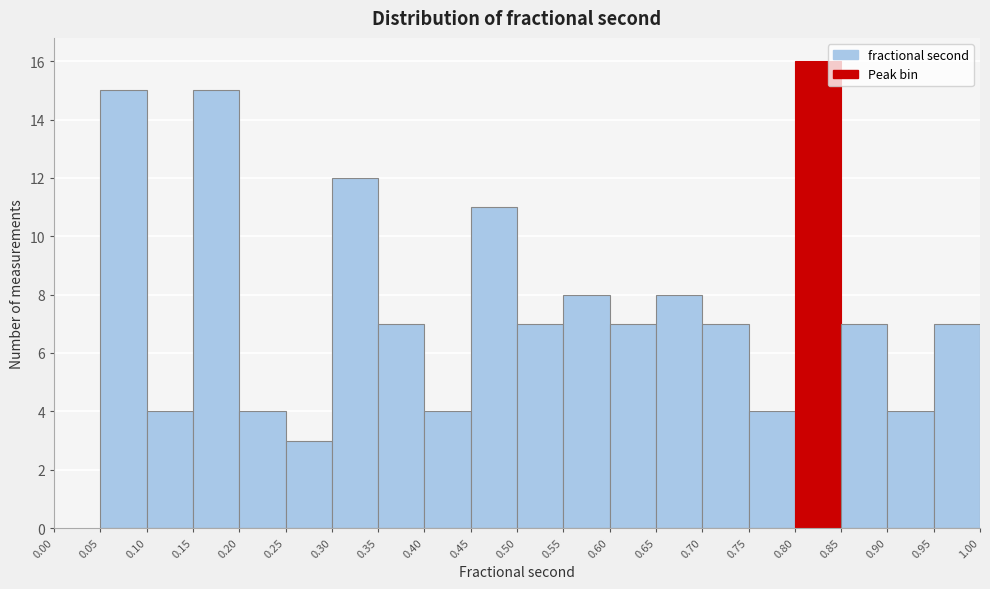

How tall is the bar that spans 0.50 to 0.55 on the x-axis? The values are not printed on the chart, so give them approximately, as read against the axis.

7